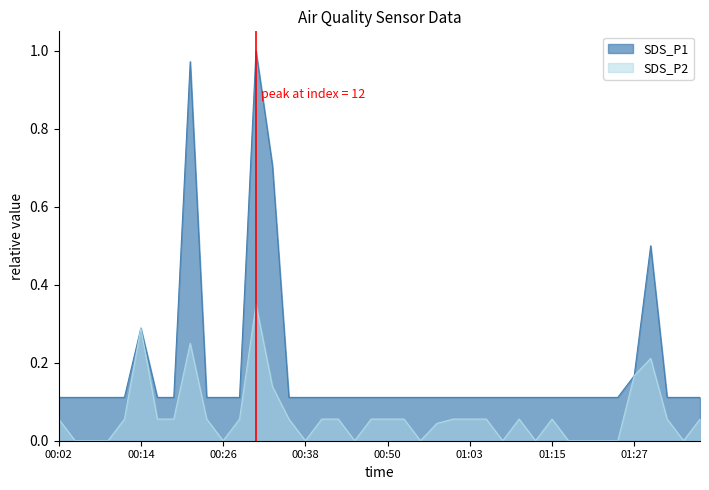

At which category does the chart reach its minimum across all series?

00:04